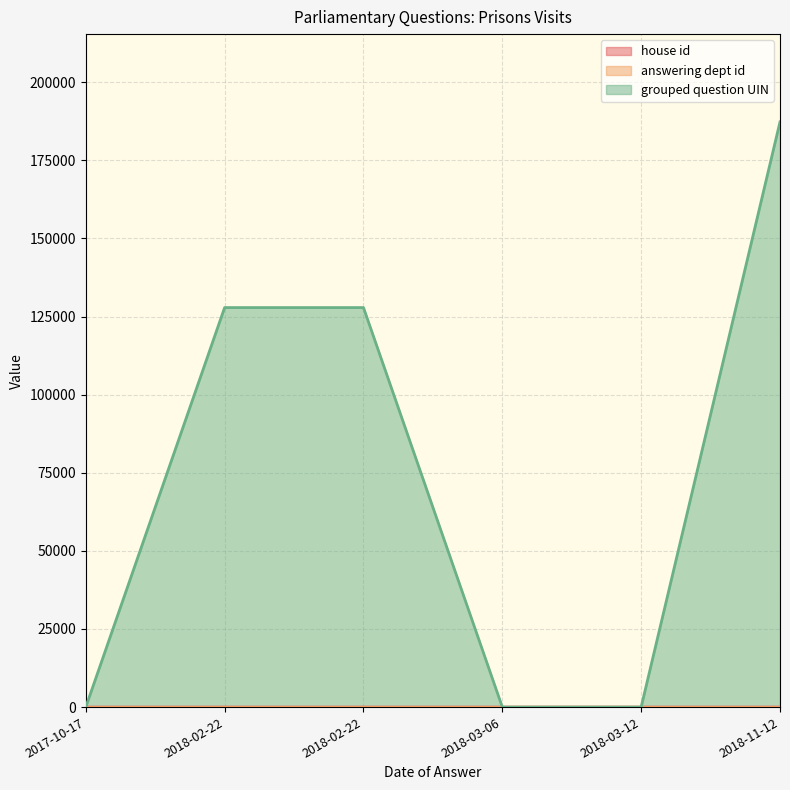

What are all the series names shown in the legend?

house id, answering dept id, grouped question UIN